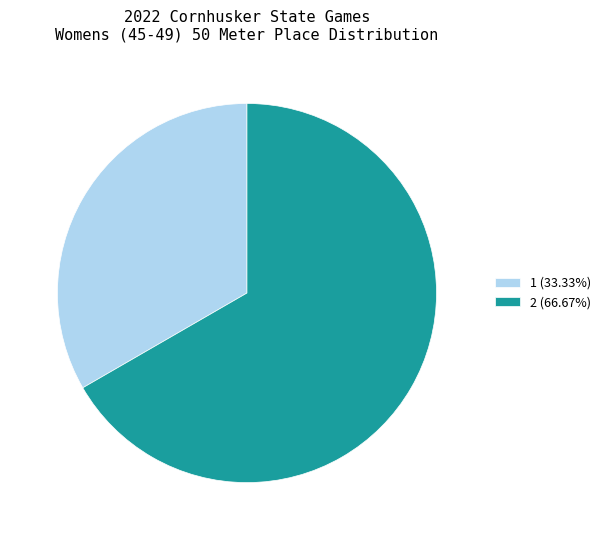

Does any single category account for the majority?

Yes